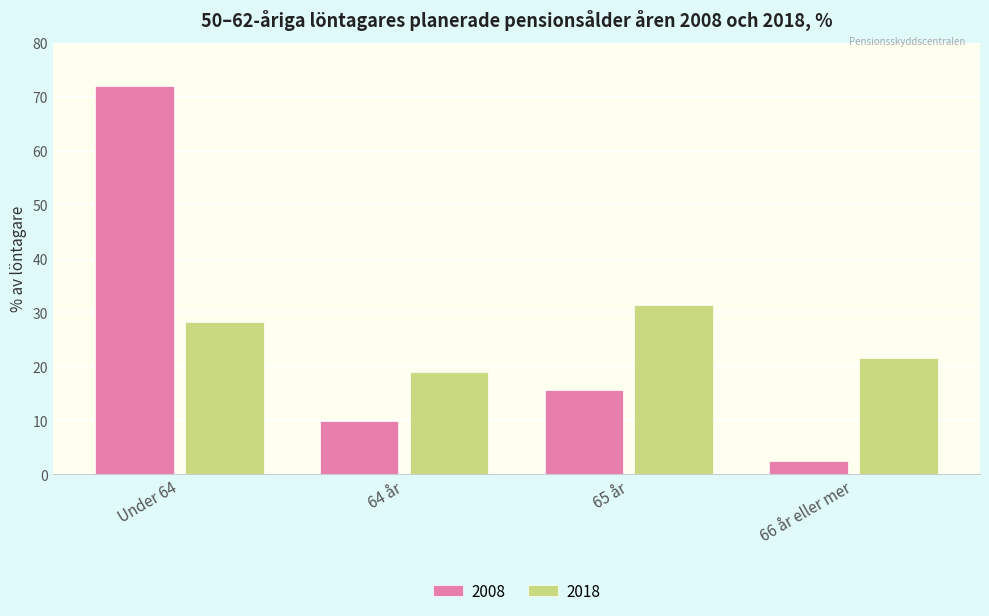

Rank the series by their maximum value, from highest to lowest.

2008, 2018